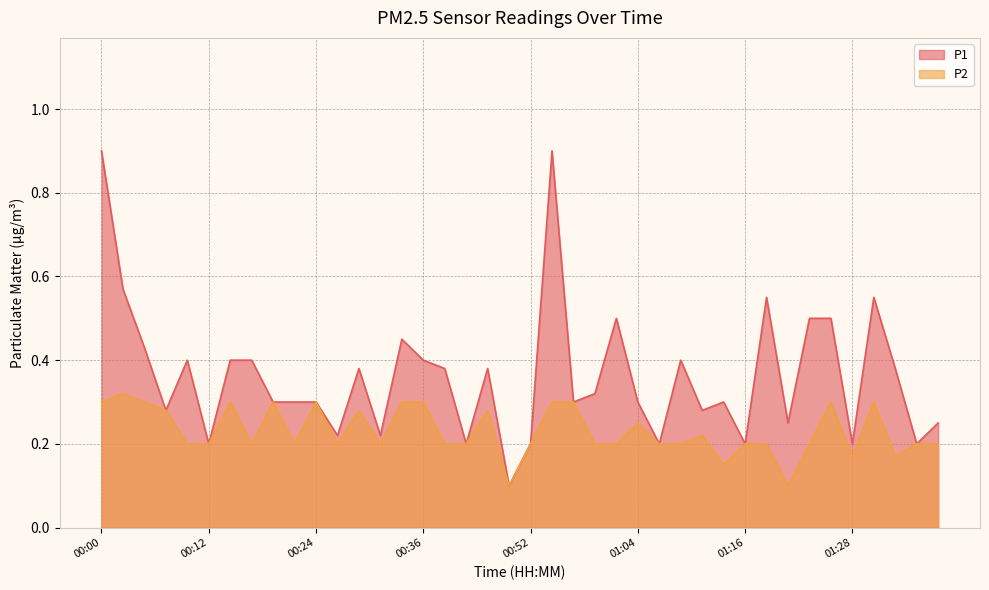

At which category does P1 reach its first local valley?

00:07